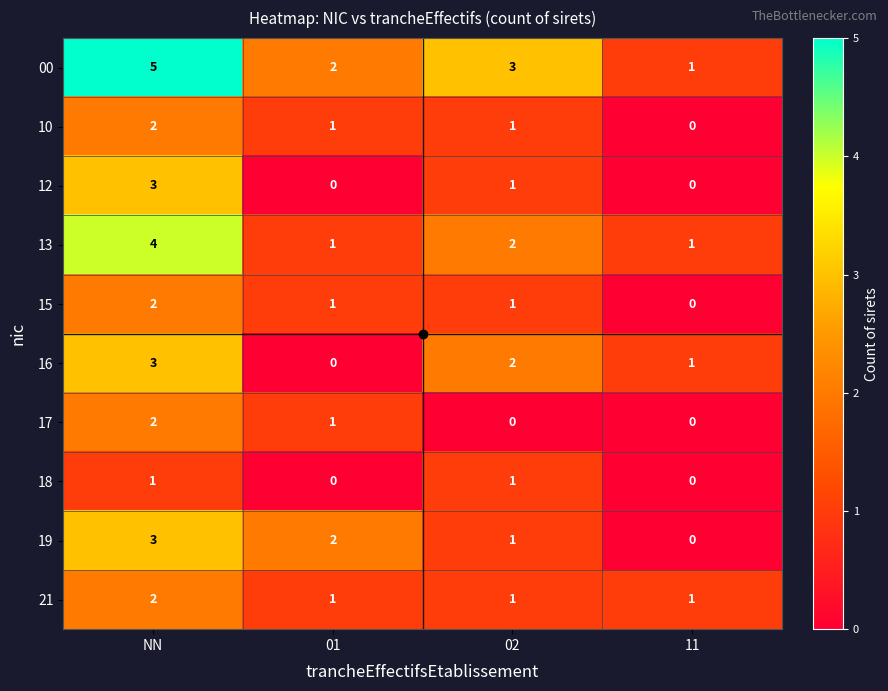

What is the difference between the highest and lowest values at NN?

4